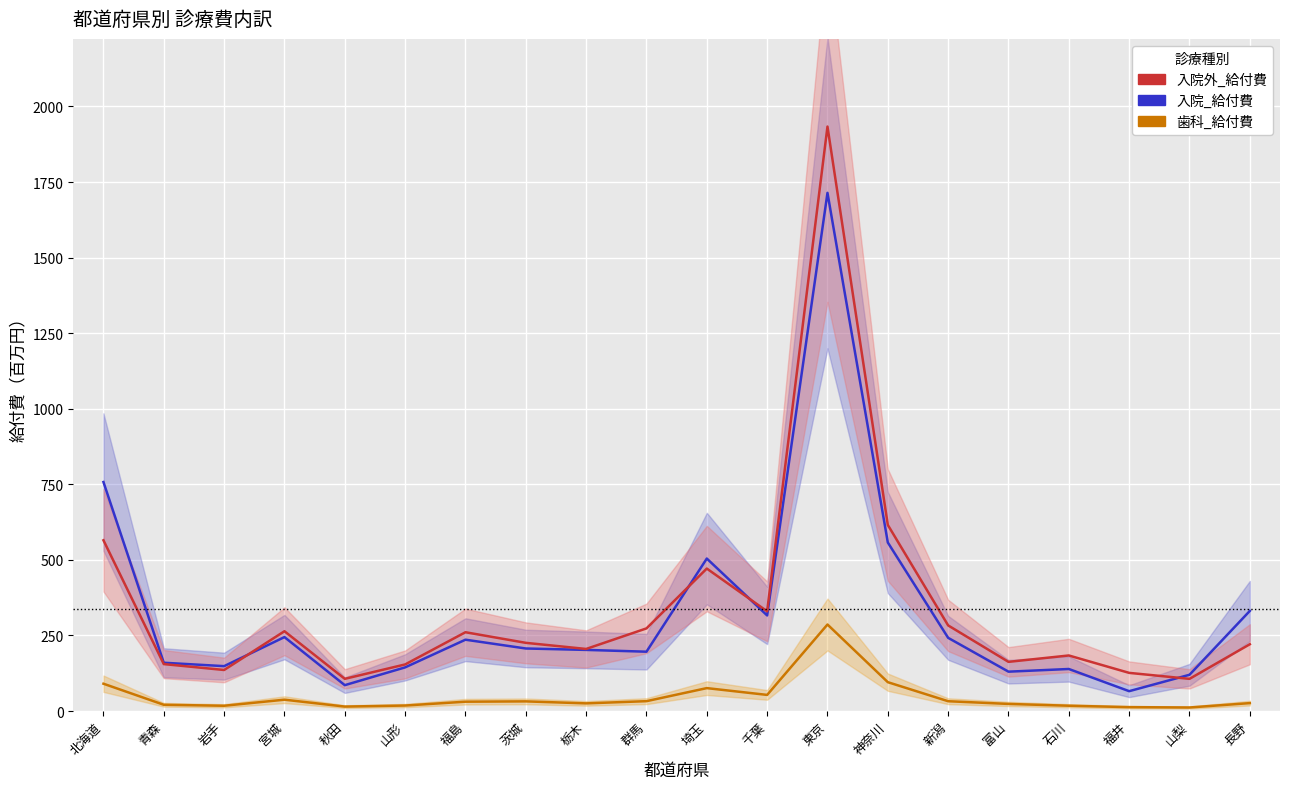

Where does the 入院外_給付費 series first go above 225?

北海道